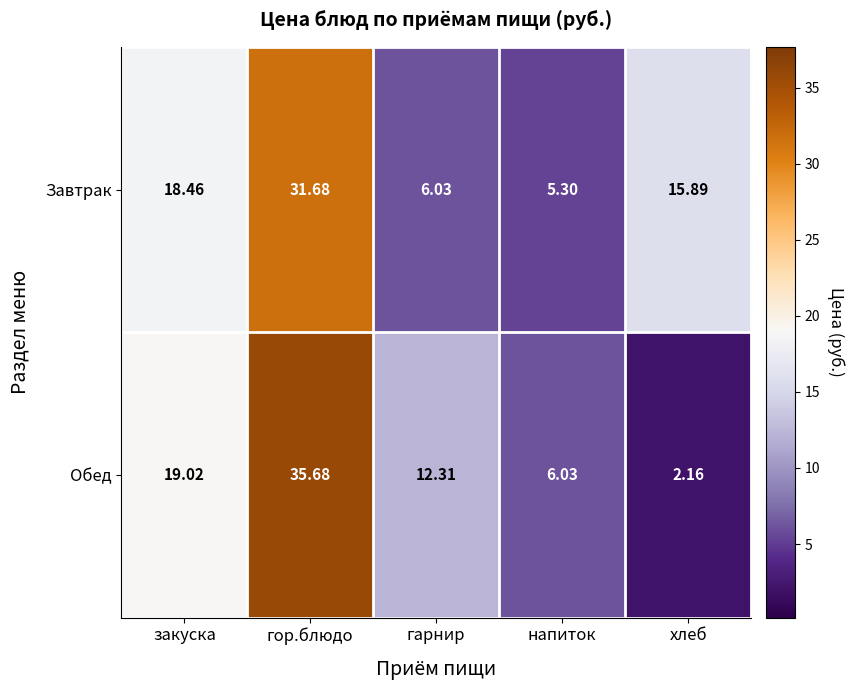

At which label does Завтрак first exceed 15?

закуска